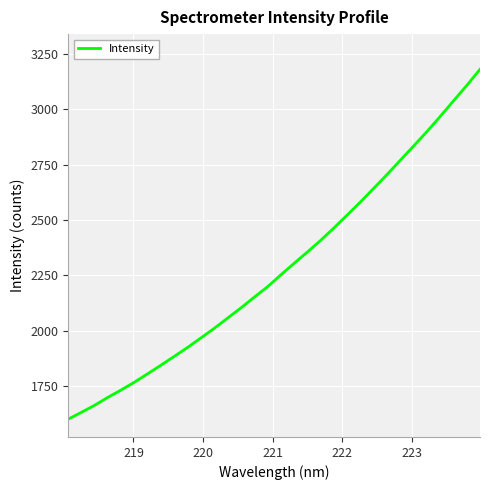

What is the difference between the maximum and minimum values?

1580.7